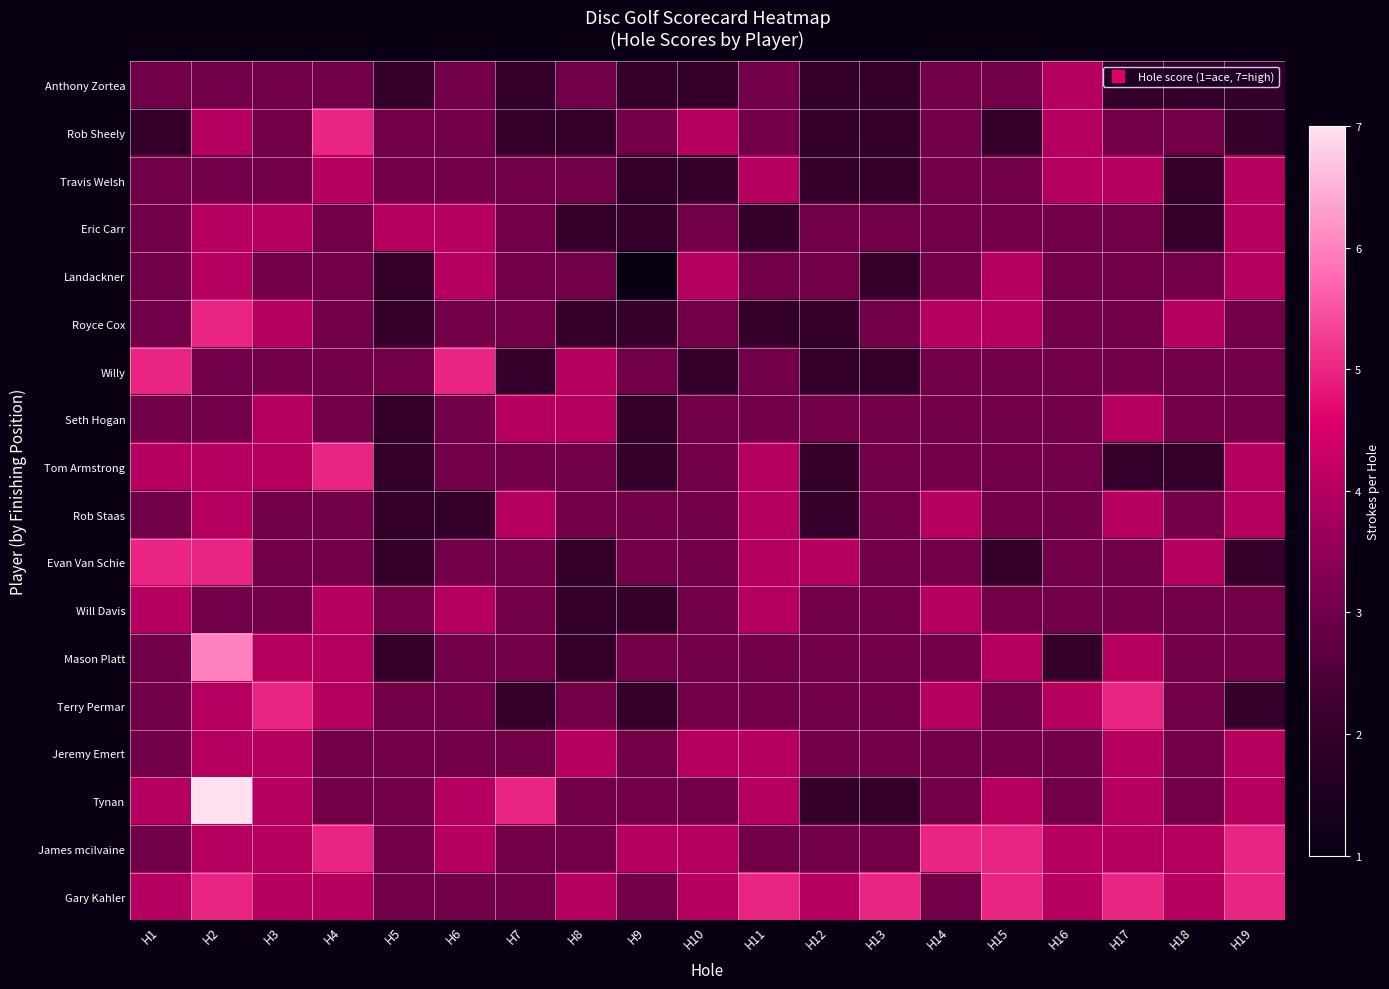

Which has a higher value, H8 or H4?

H8